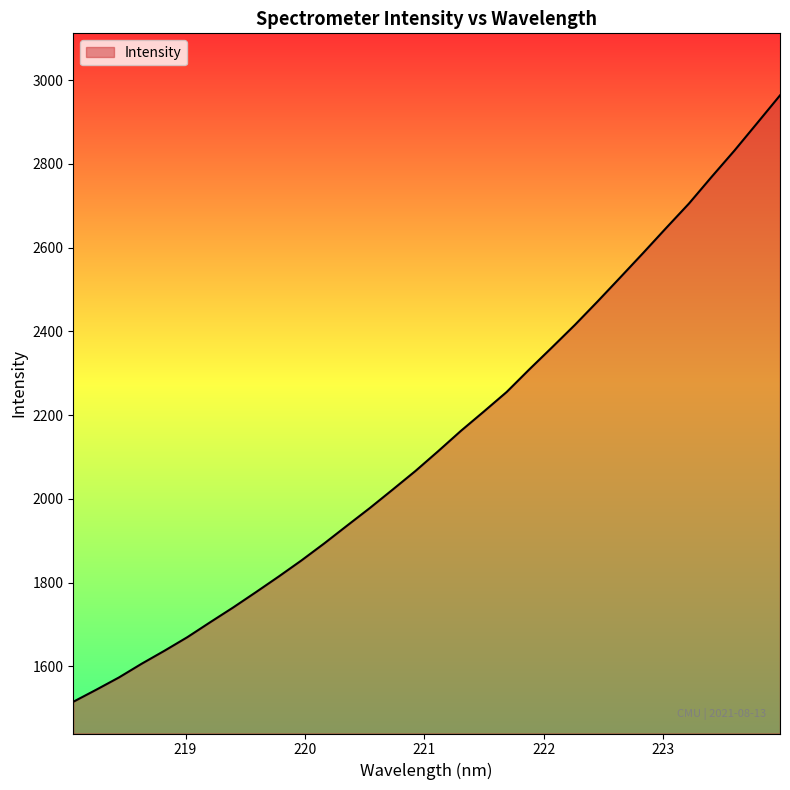

What is the minimum value shown in the chart?

1515.5